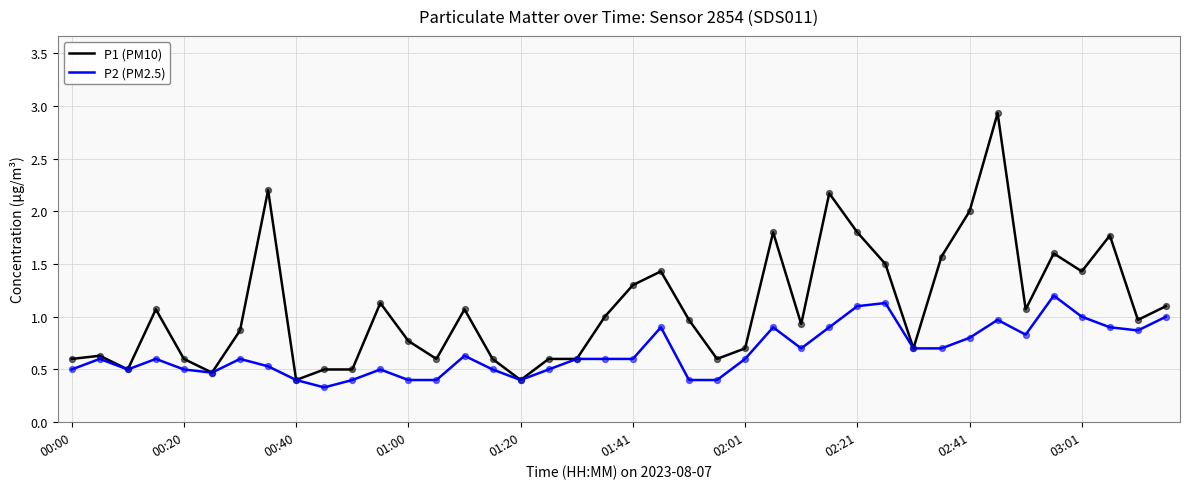

Which series has the largest range (max minus min)?

P1 (PM10)